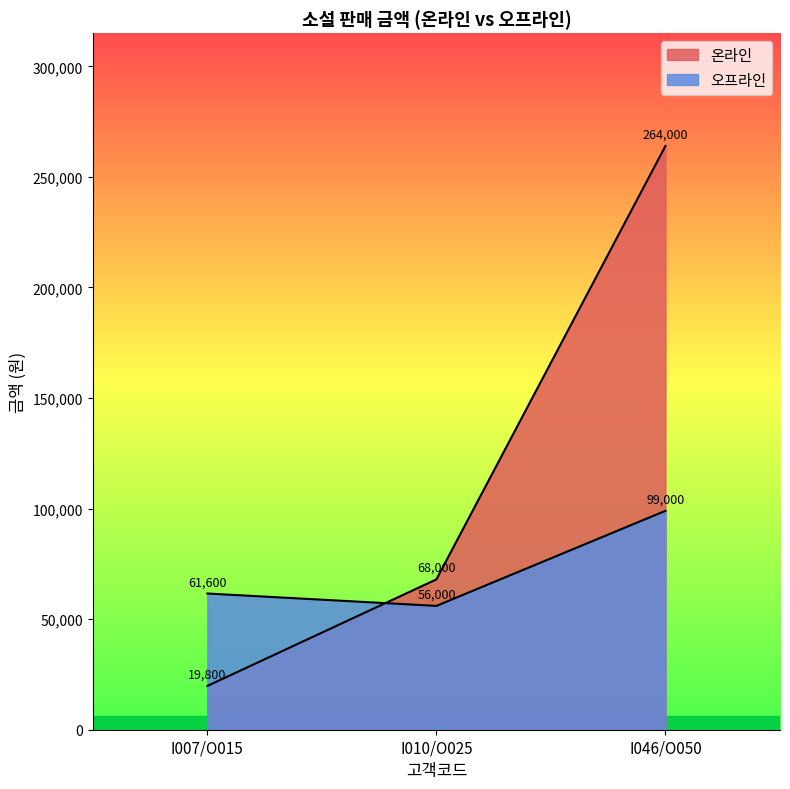

What is the label of the 2nd point from the right?

I010/O025